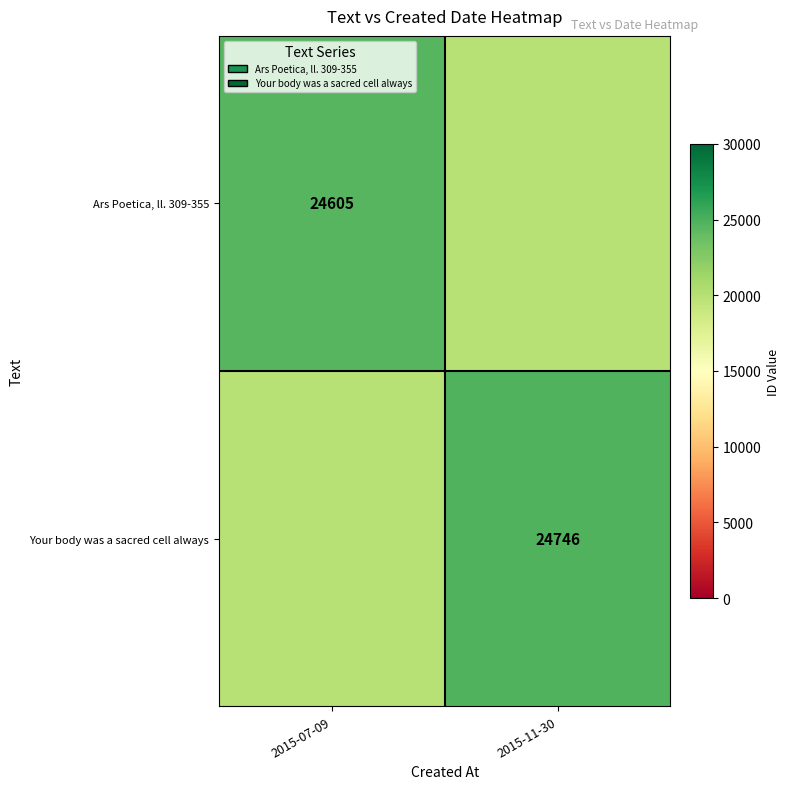

What is the difference between the highest and lowest values at 2015-11-30?

4746